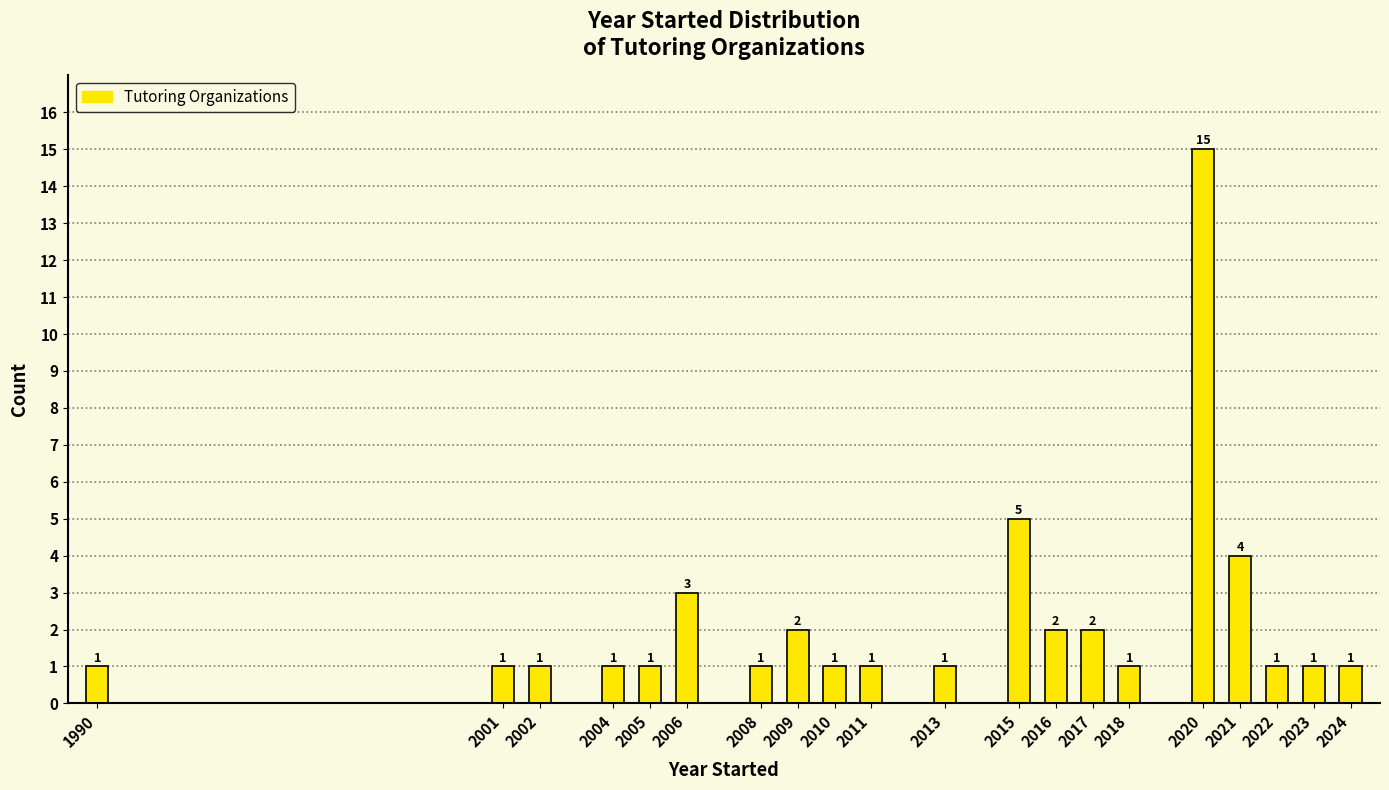

Reading right to left, transcribe all the data shown in this chart.

2024=1	2023=1	2022=1	2021=4	2020=15	2018=1	2017=2	2016=2	2015=5	2013=1	2011=1	2010=1	2009=2	2008=1	2006=3	2005=1	2004=1	2002=1	2001=1	1990=1